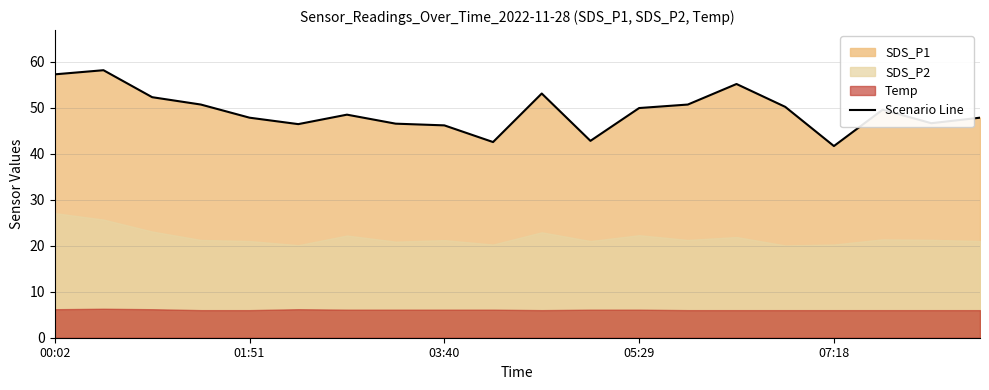

What is the lowest value of the Scenario Line series?

41.7